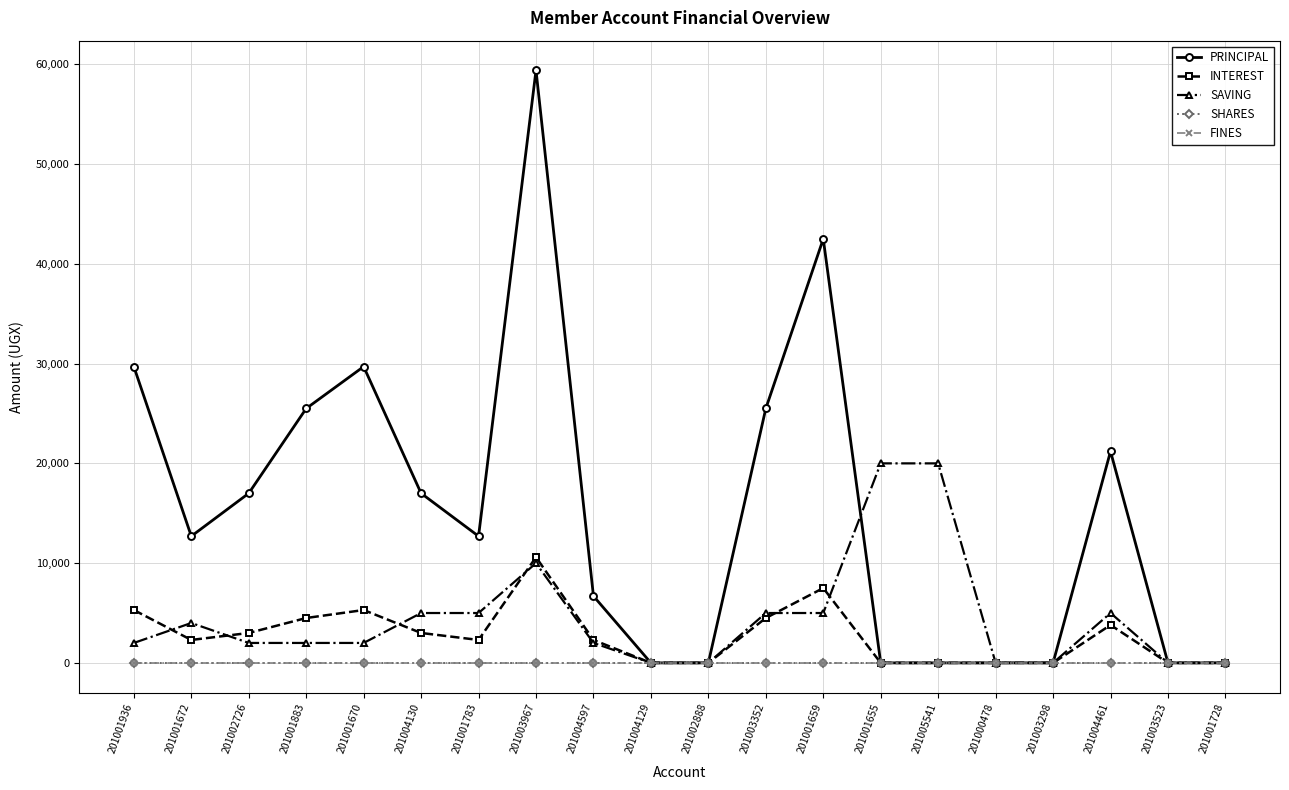

Is it true that INTEREST equals 7500 at 201001659?

True